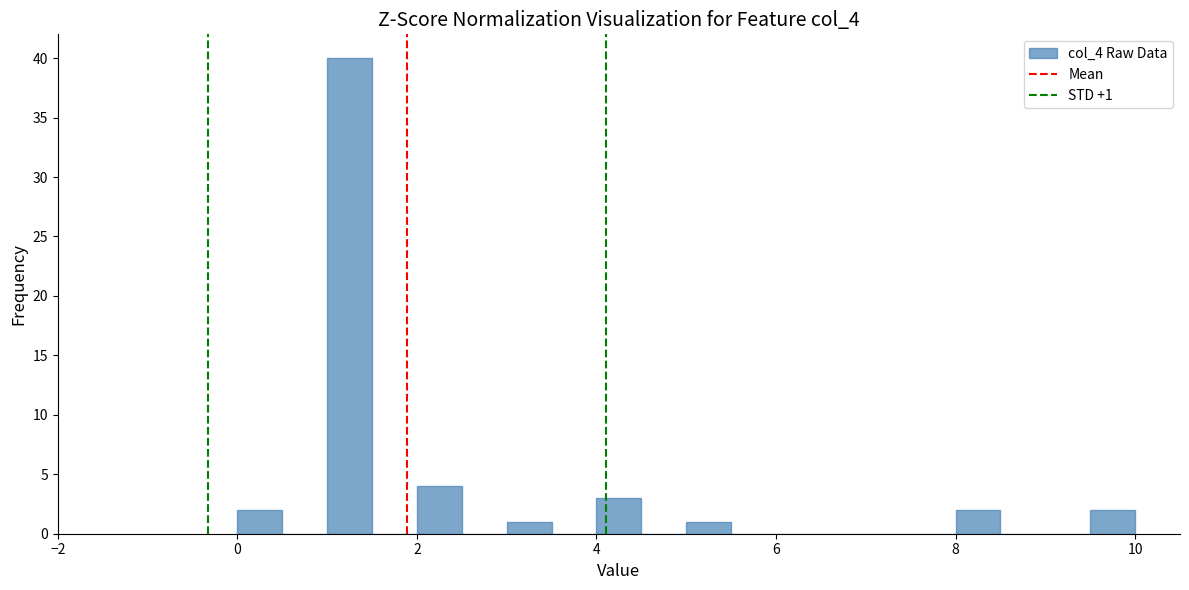

Around what value on the x-axis is the tallest bar? Give the approximate position of its centre, as read against the axis.

1.2